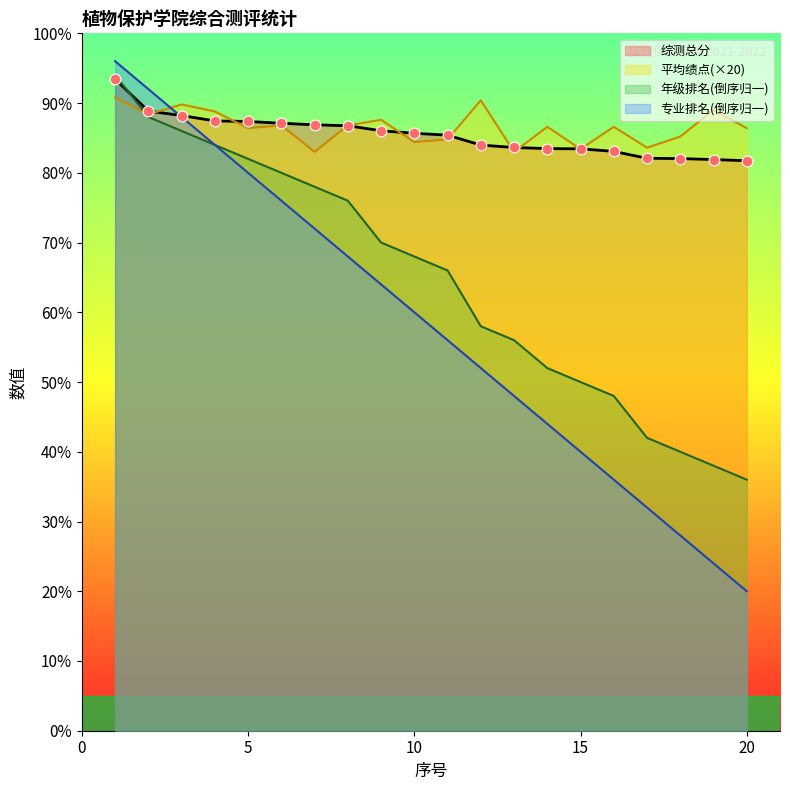

What are all the series names shown in the legend?

综测总分, 平均绩点(×20), 年级排名(倒序归一), 专业排名(倒序归一)